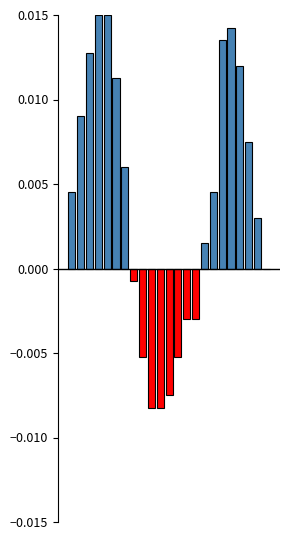

Count the number of data series in this chart.

1